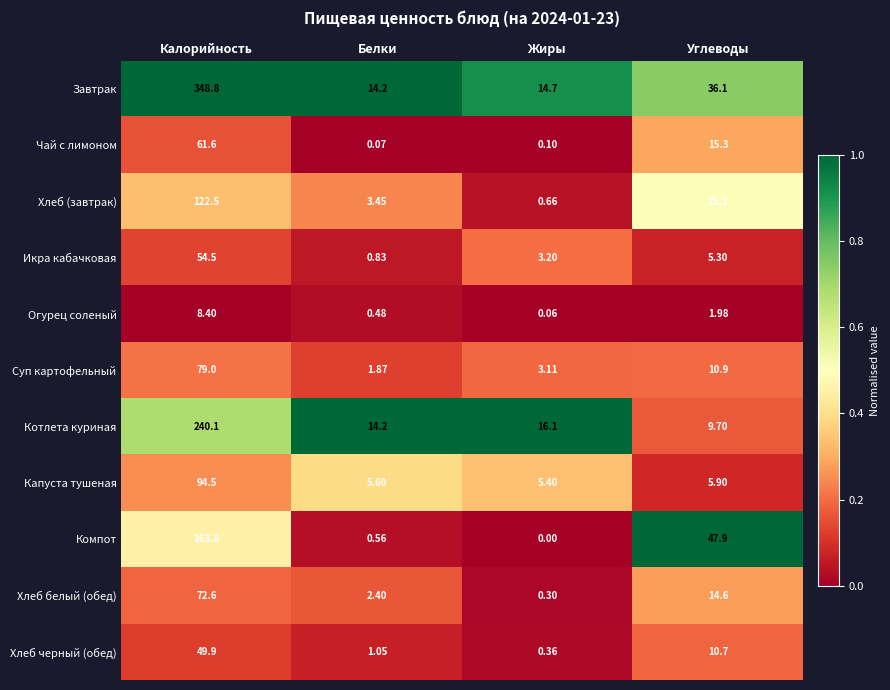

Where does the Котлета куриная series first go above 16?

Калорийность